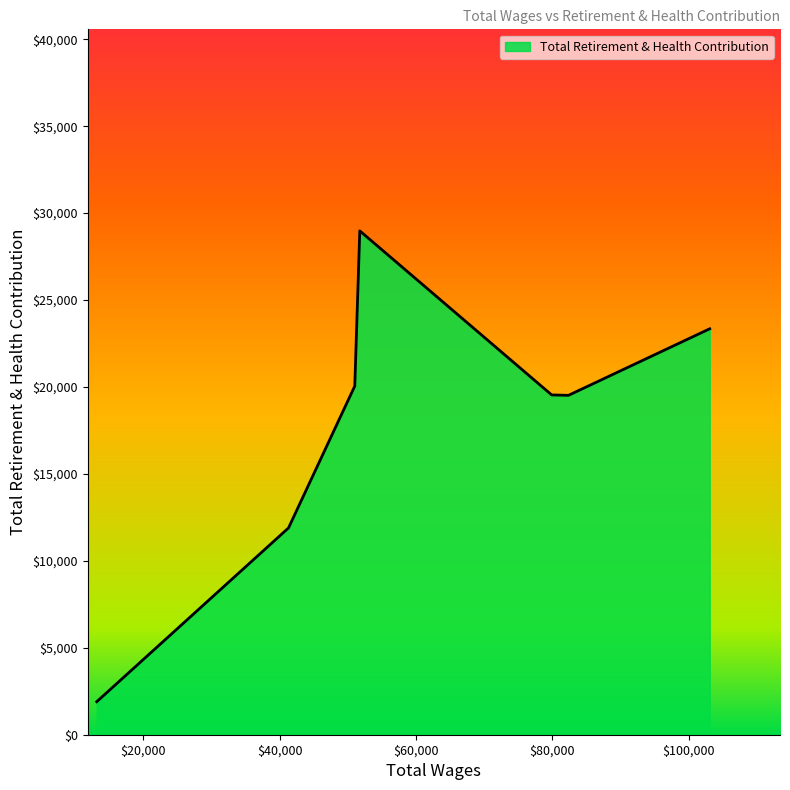

What is the difference between the maximum and second lowest values?

17084